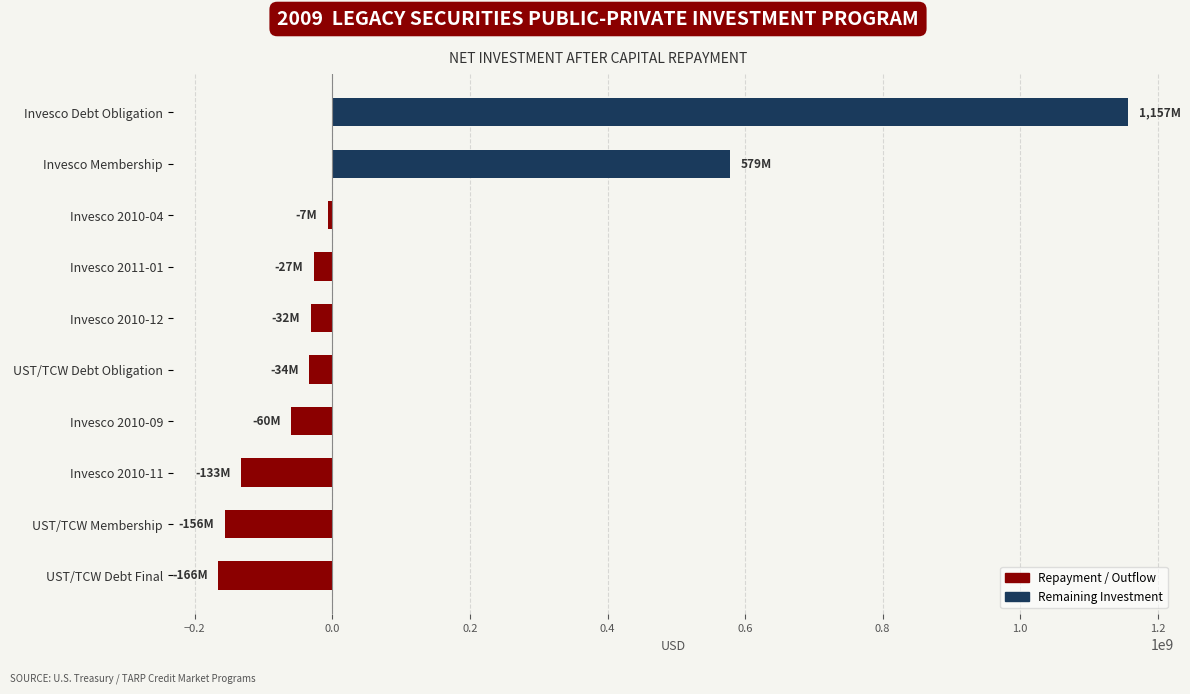

The chart shows a value of -72076763.4 at UST/TCW Debt Final. True or false?

False